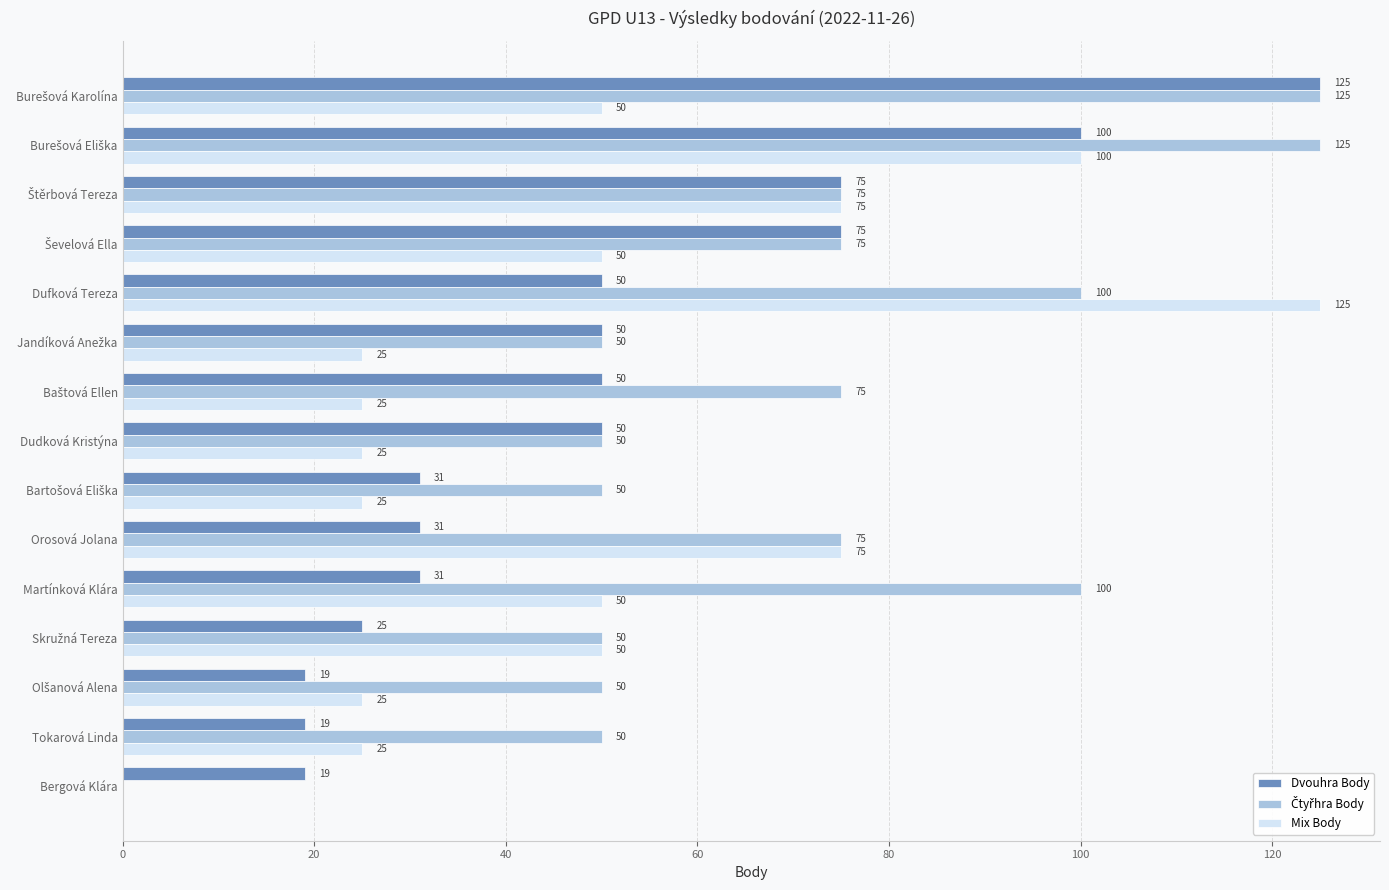

Is it true that Mix Body equals 87 at Martínková Klára?

False